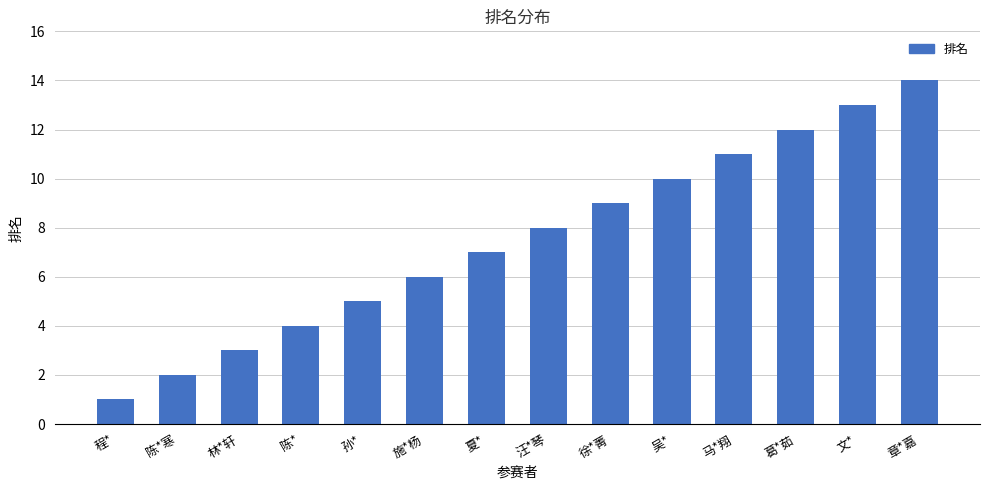

What is the difference between the values at 文* and 徐*菁?

4